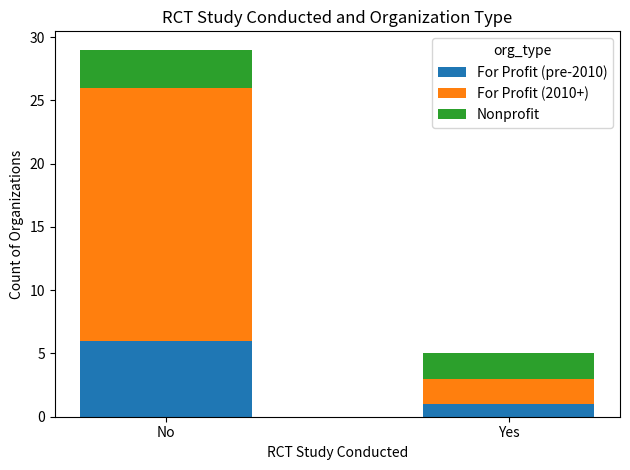

Does the chart contain stacked bars?

Yes